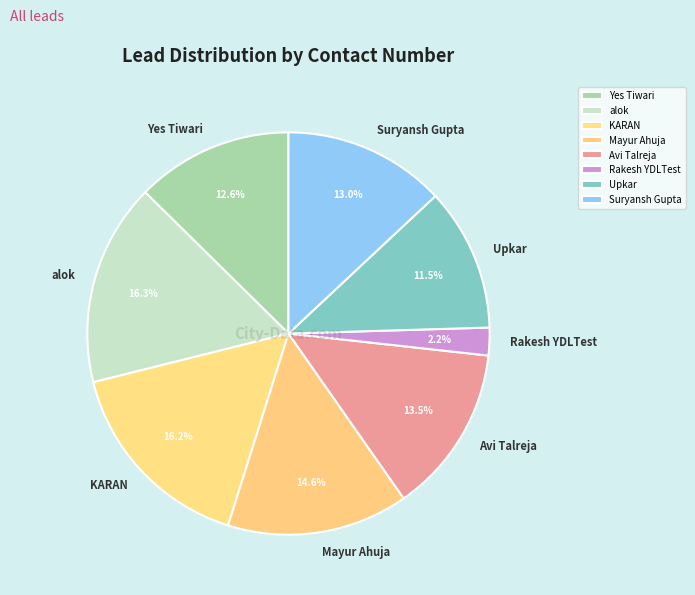

How many slices are in this pie chart?

8